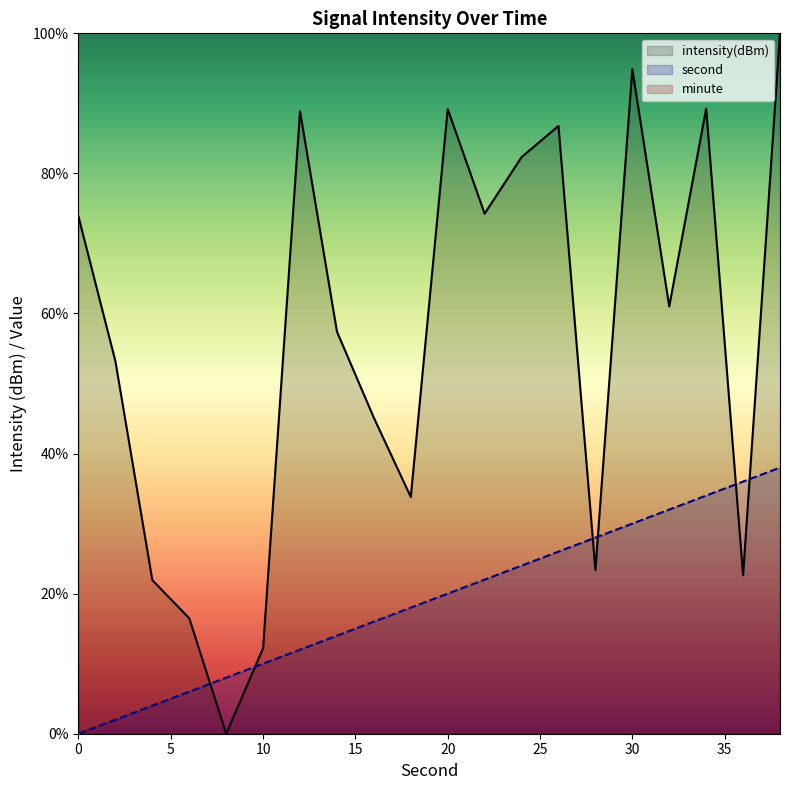

What is the difference between the second highest and second lowest values in the intensity series?

82.7